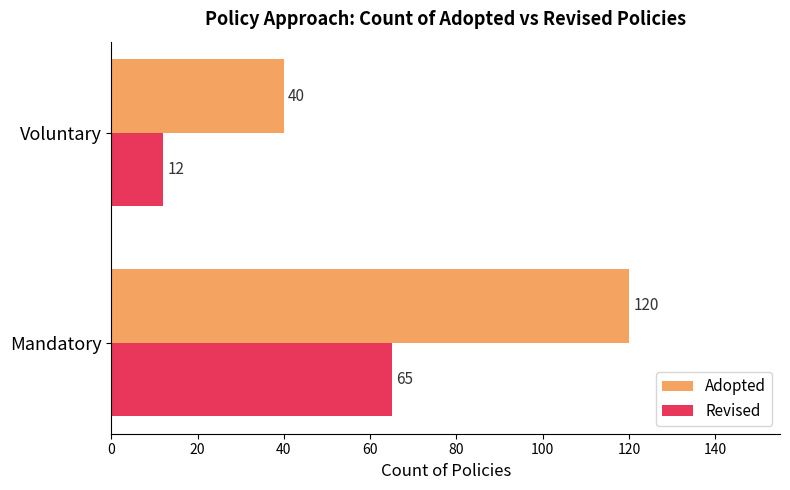

Rank the series by their average value, from highest to lowest.

Adopted, Revised